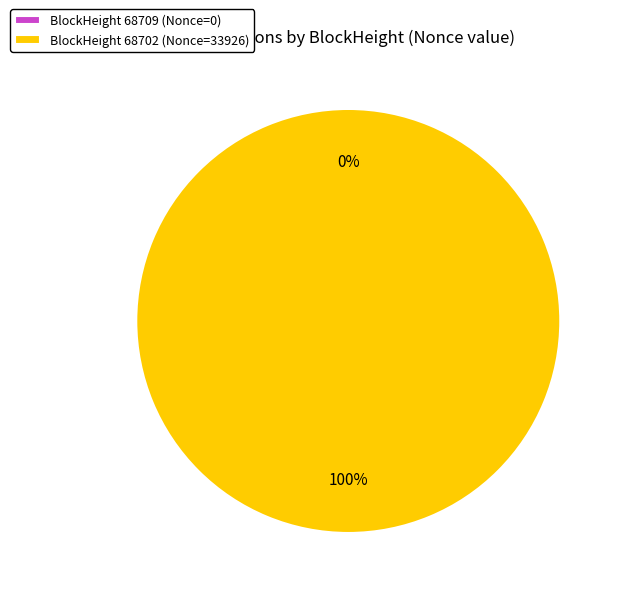

To the nearest percent, what is the difference between the largest and smallest slice percentages?

100%